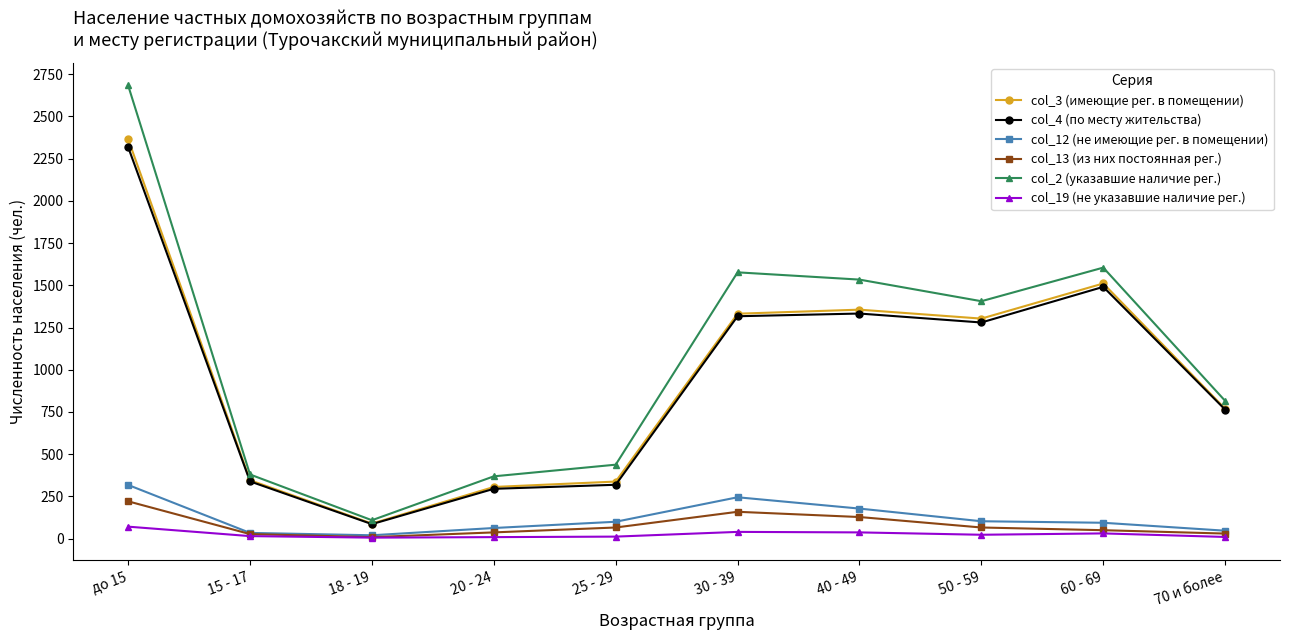

What is the label of the 6th point from the right?

25 - 29